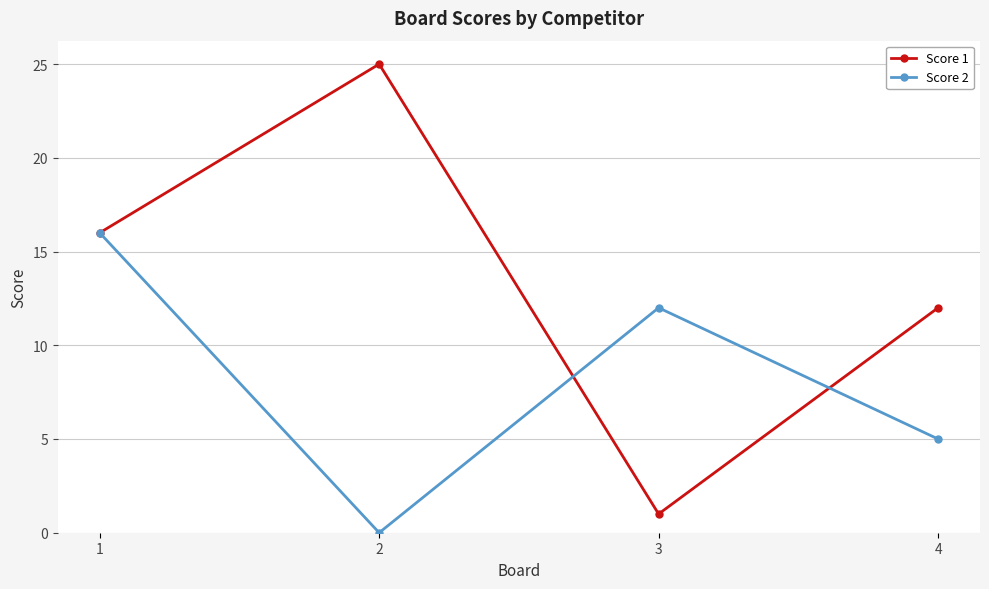

Is the value of Score 2 at 4 greater than the value of Score 1 at 4?

No